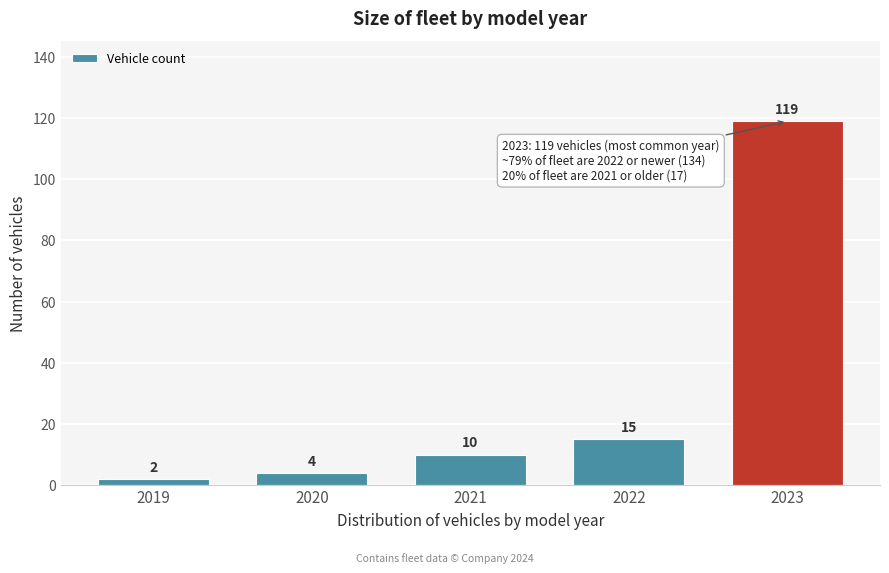

Reading right to left, transcribe all the data shown in this chart.

119	15	10	4	2